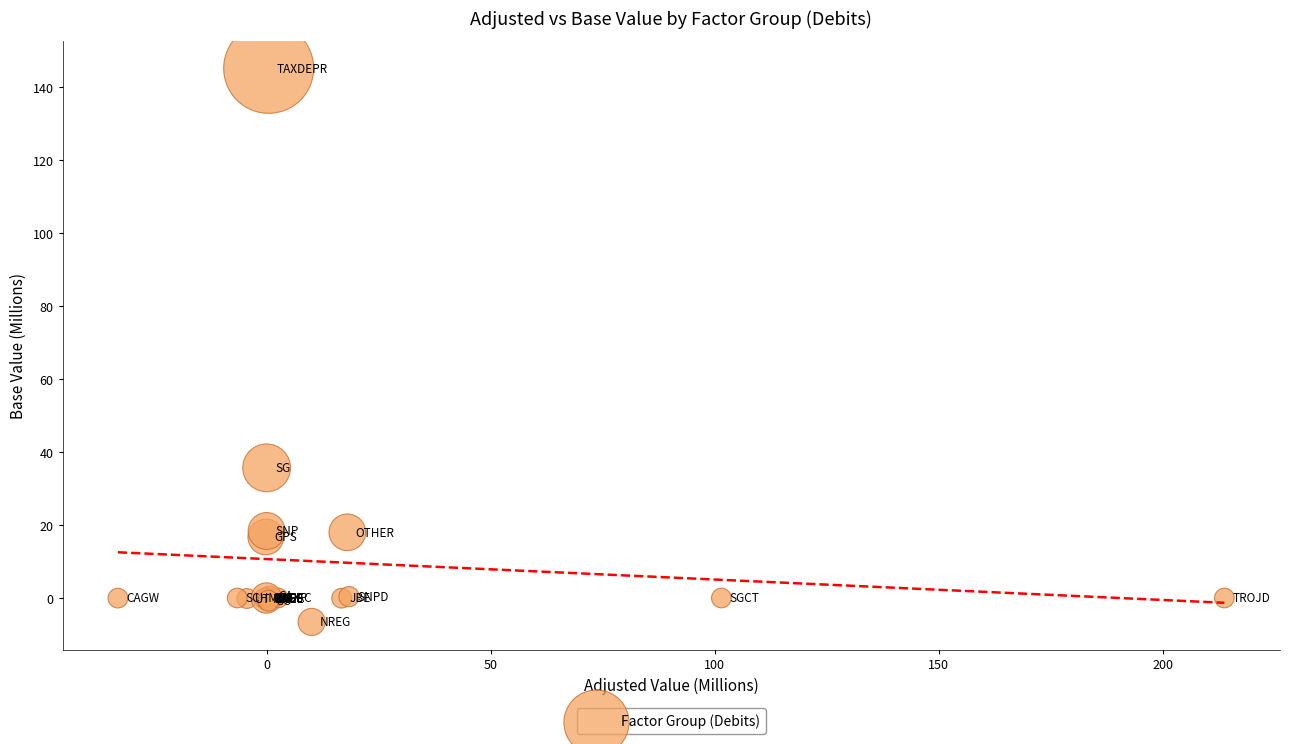

What Y value in the scatter plot is closest to 69?

35.7